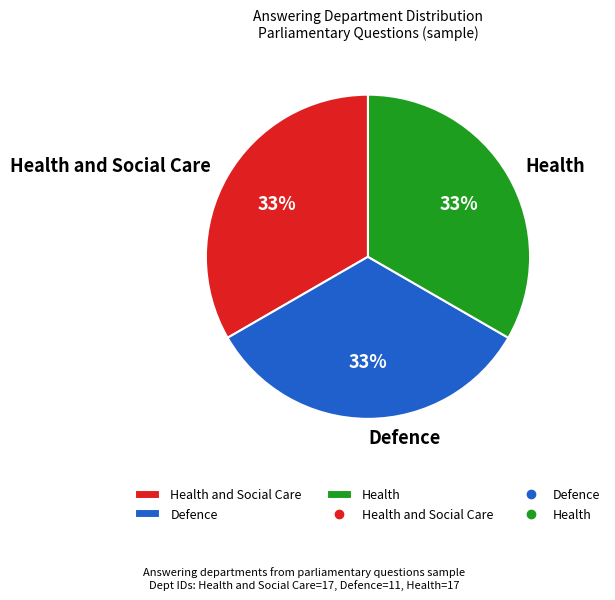

To the nearest percent, what is the combined percentage of Health and Social Care and Defence?

67%